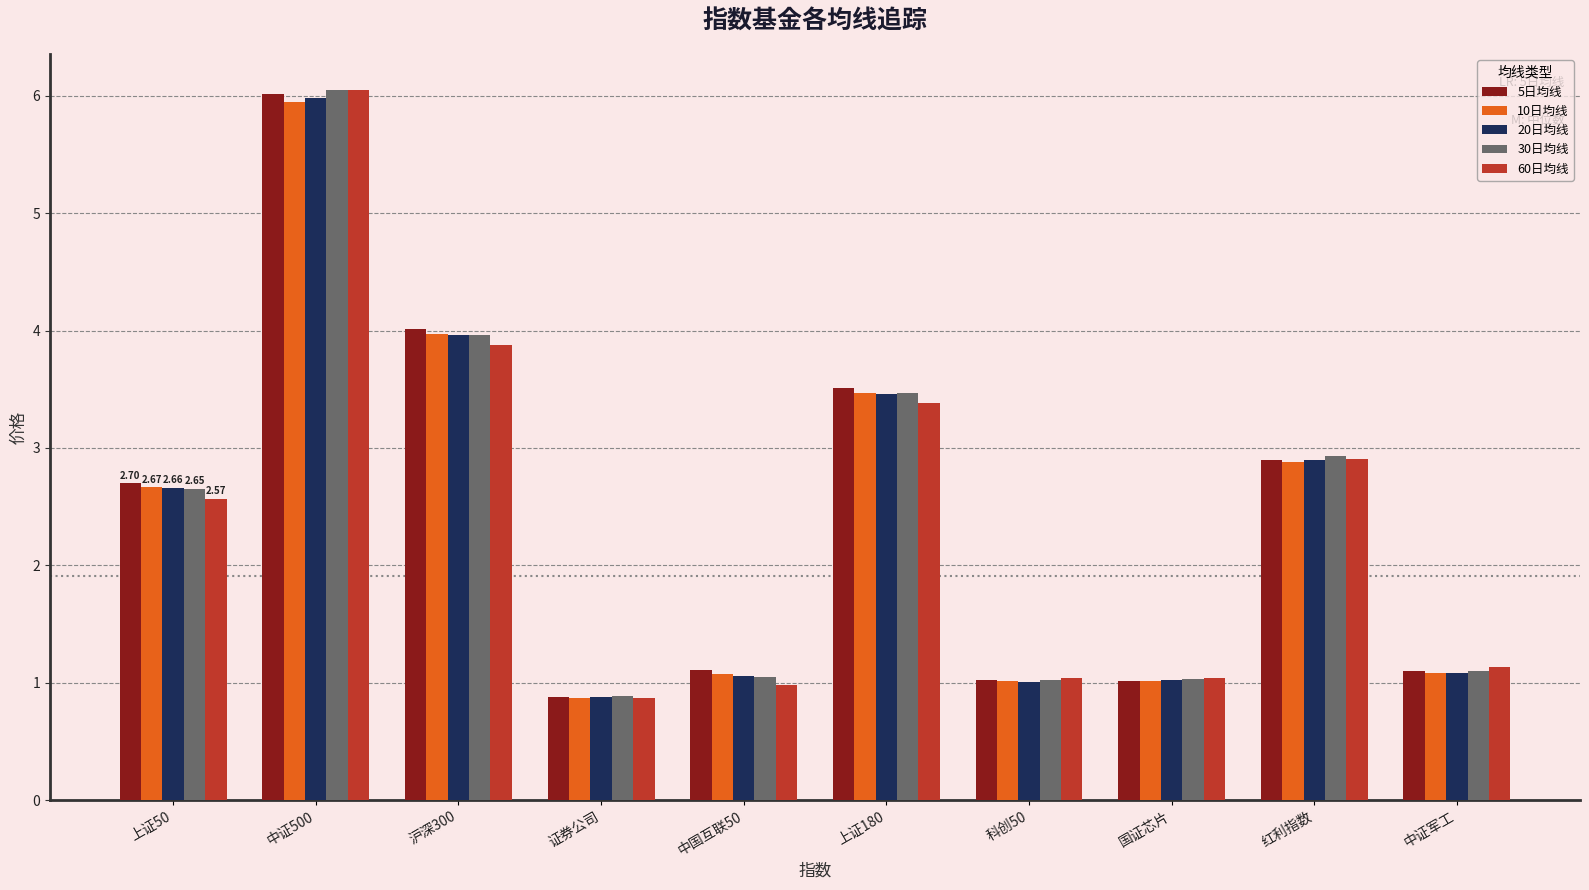

Reading left to right, transcribe all the data shown in this chart.

5日均线: 上证50=2.7	中证500=6.0	沪深300=4.0	证券公司=0.9	中国互联50=1.1	上证180=3.5	科创50=1.0	国证芯片=1.0	红利指数=2.9	中证军工=1.1
10日均线: 上证50=2.7	中证500=5.9	沪深300=4.0	证券公司=0.9	中国互联50=1.1	上证180=3.5	科创50=1.0	国证芯片=1.0	红利指数=2.9	中证军工=1.1
20日均线: 上证50=2.7	中证500=6.0	沪深300=4.0	证券公司=0.9	中国互联50=1.1	上证180=3.5	科创50=1.0	国证芯片=1.0	红利指数=2.9	中证军工=1.1
30日均线: 上证50=2.7	中证500=6.0	沪深300=4.0	证券公司=0.9	中国互联50=1.0	上证180=3.5	科创50=1.0	国证芯片=1.0	红利指数=2.9	中证军工=1.1
60日均线: 上证50=2.6	中证500=6.1	沪深300=3.9	证券公司=0.9	中国互联50=1.0	上证180=3.4	科创50=1.0	国证芯片=1.0	红利指数=2.9	中证军工=1.1